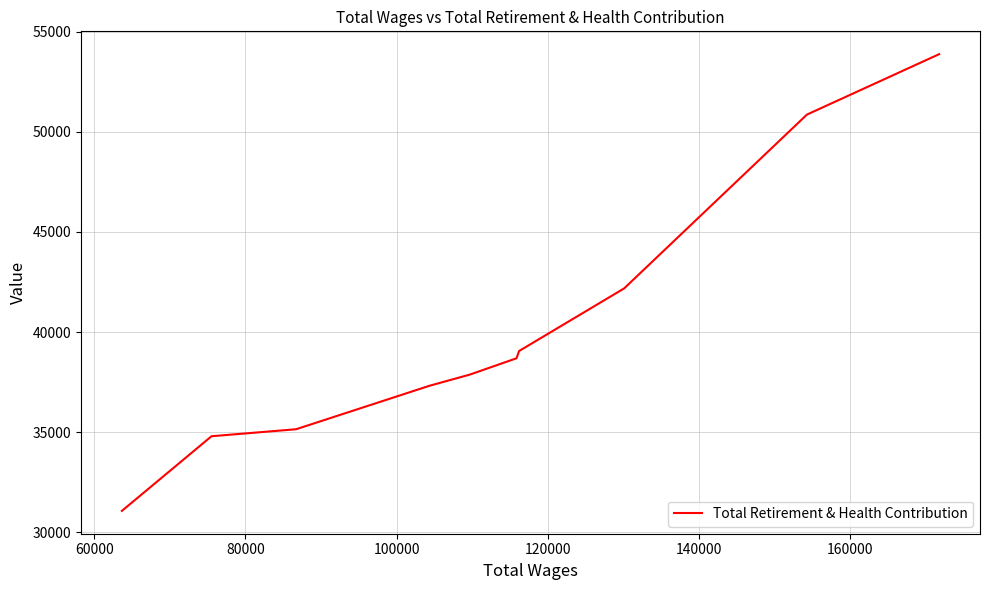

What is the difference between the maximum and minimum values?

22833